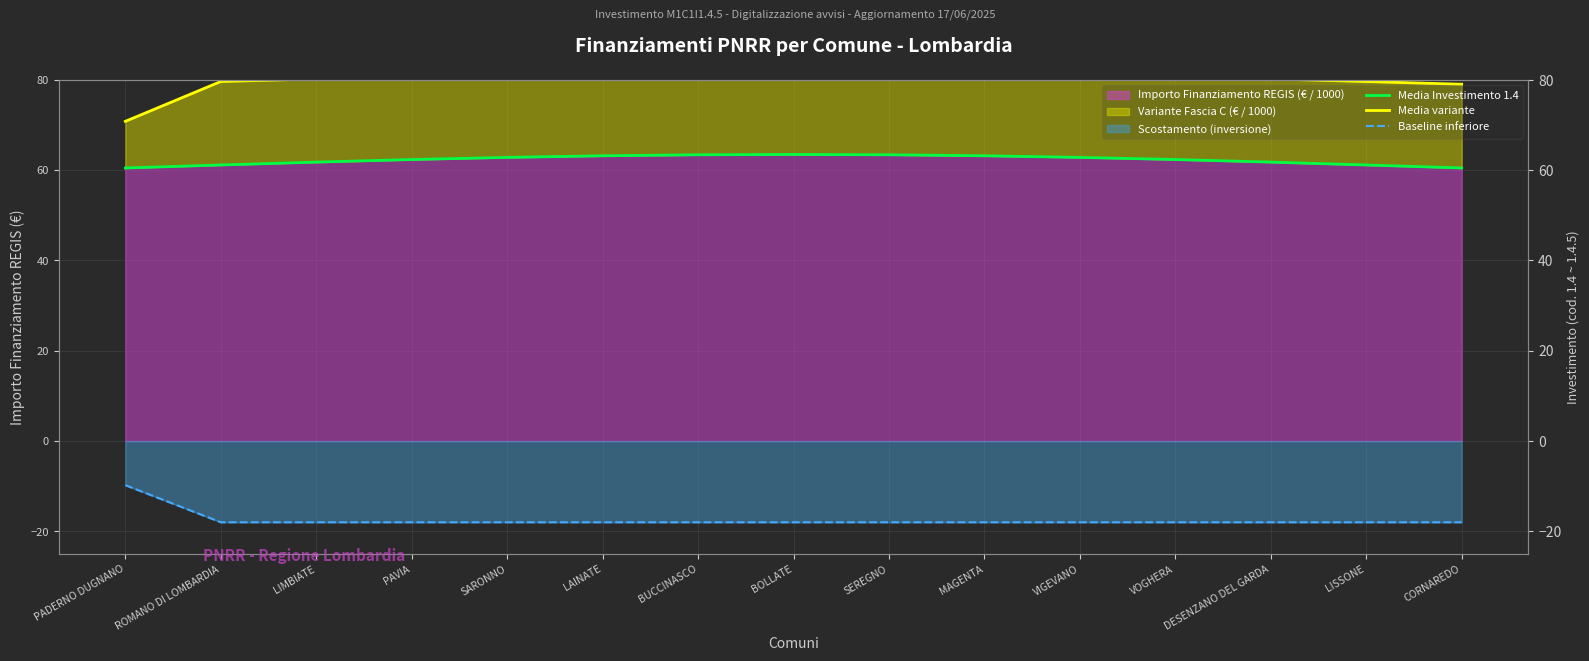

What position from the left is DESENZANO DEL GARDA?

13